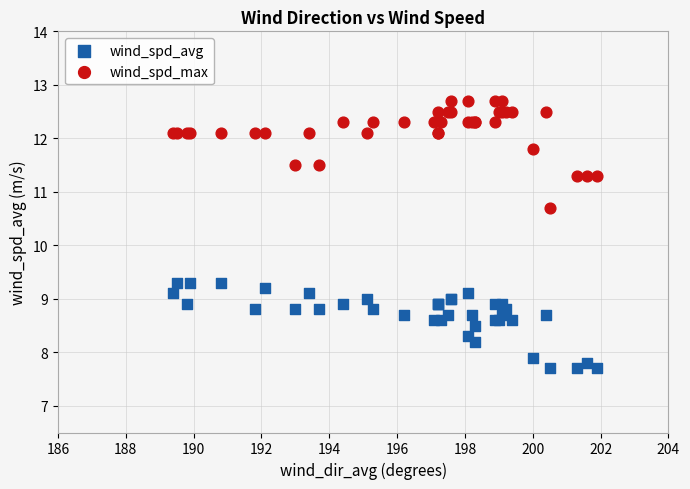

Which series has the largest Y range (max minus min)?

wind_spd_max